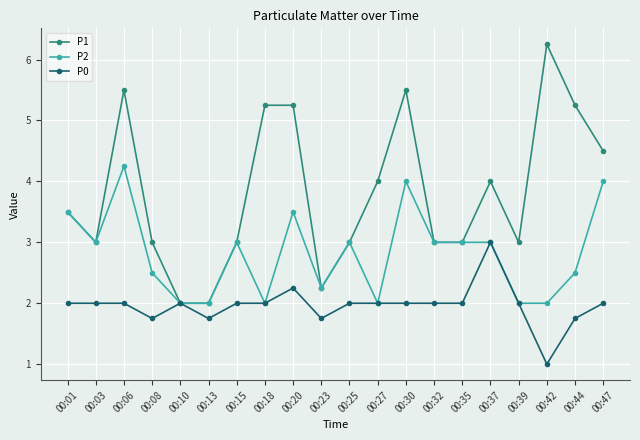

Rank the series by their average value, from highest to lowest.

P1, P2, P0